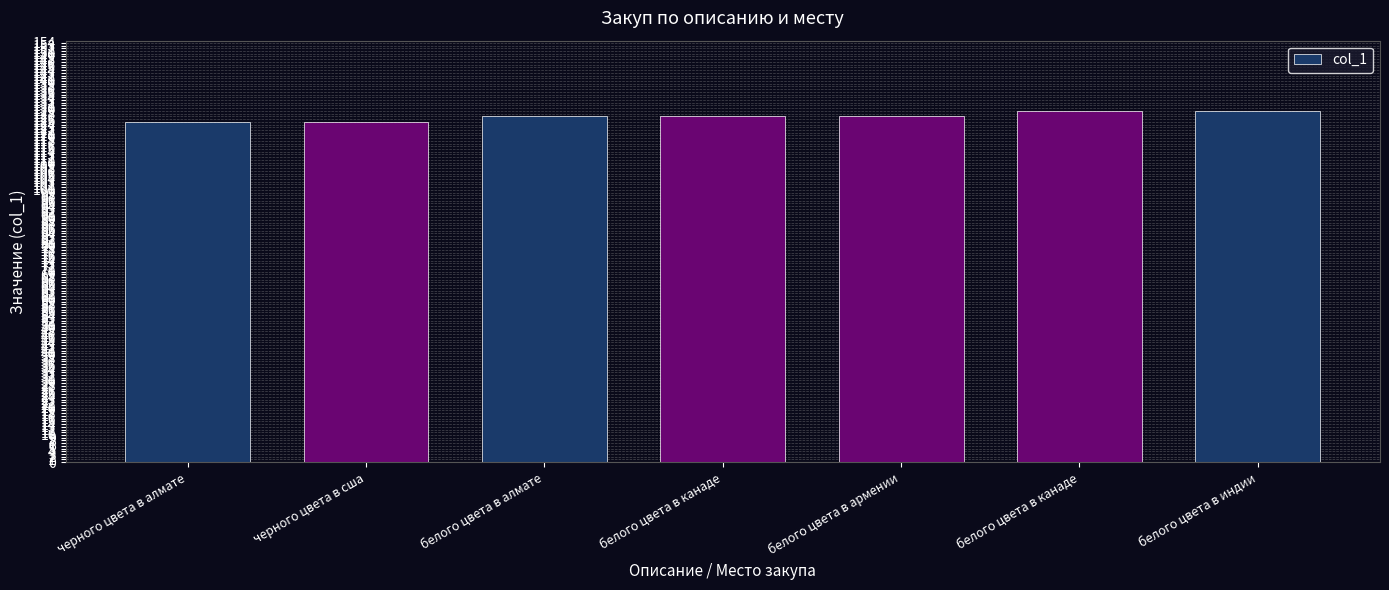

What is the change in value from белого цвета в канаде to белого цвета в индии?

+2